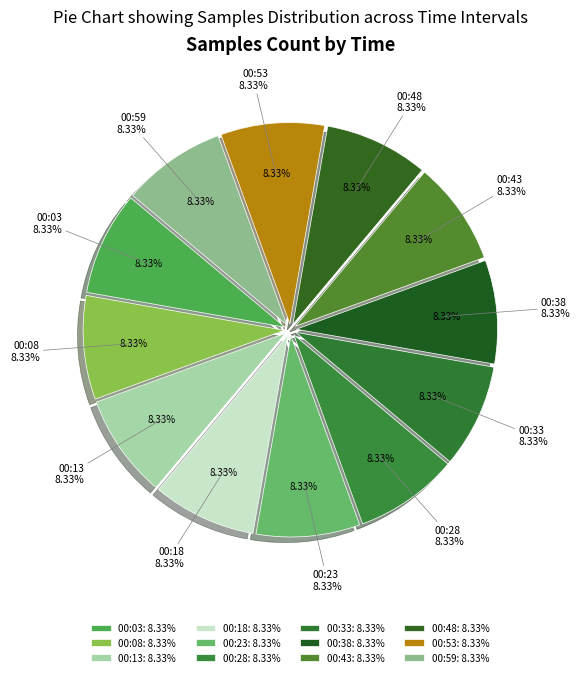

What percentage is the 00:59 slice, to the nearest percent?

8%